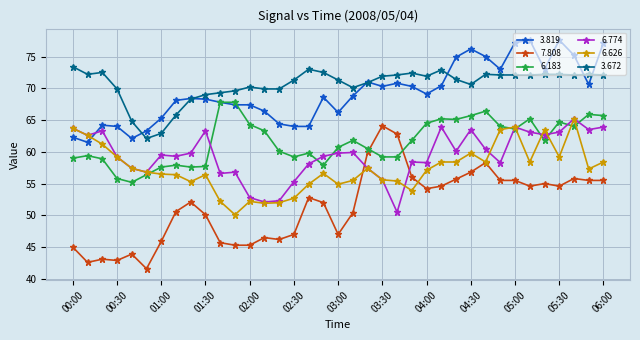

True or false: 6.183 and 3.672 cross at least once.

False